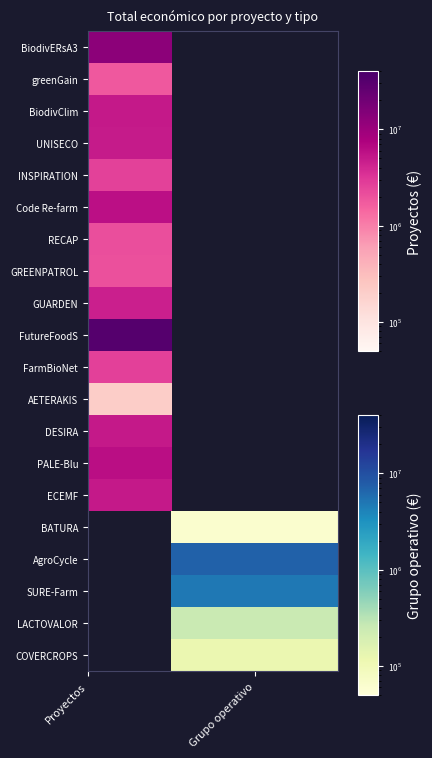

Rank the categories by value from highest to lowest.

Proyecto HORIZONTE EUROPA FutureFoodS, Proyecto H2020 BiodivERsA3, Grupo Operativo AgroCycle, Proyecto H2020 PALE-Blu, Proyecto H2020 Code Re-farm, Proyecto H2020 BiodivClim, Proyecto H2020 ECEMF, Proyecto H2020 DESIRA, Proyecto H2020 UNISECO, Grupo Operativo SURE-Farm, Proyecto HORIZONTE EUROPA GUARDEN, Proyecto HORIZONTE EUROPA FarmBioNet, Proyecto H2020 INSPIRATION, Proyecto H2020 RECAP, Proyecto H2020 GREENPATROL, Proyecto H2020 greenGain, Grupo Operativo LACTOVALOR, Proyecto HORIZONTE EUROPA AETERAKIS, Grupo Operativo COVERCROPS, Grupo Operativo BATURA